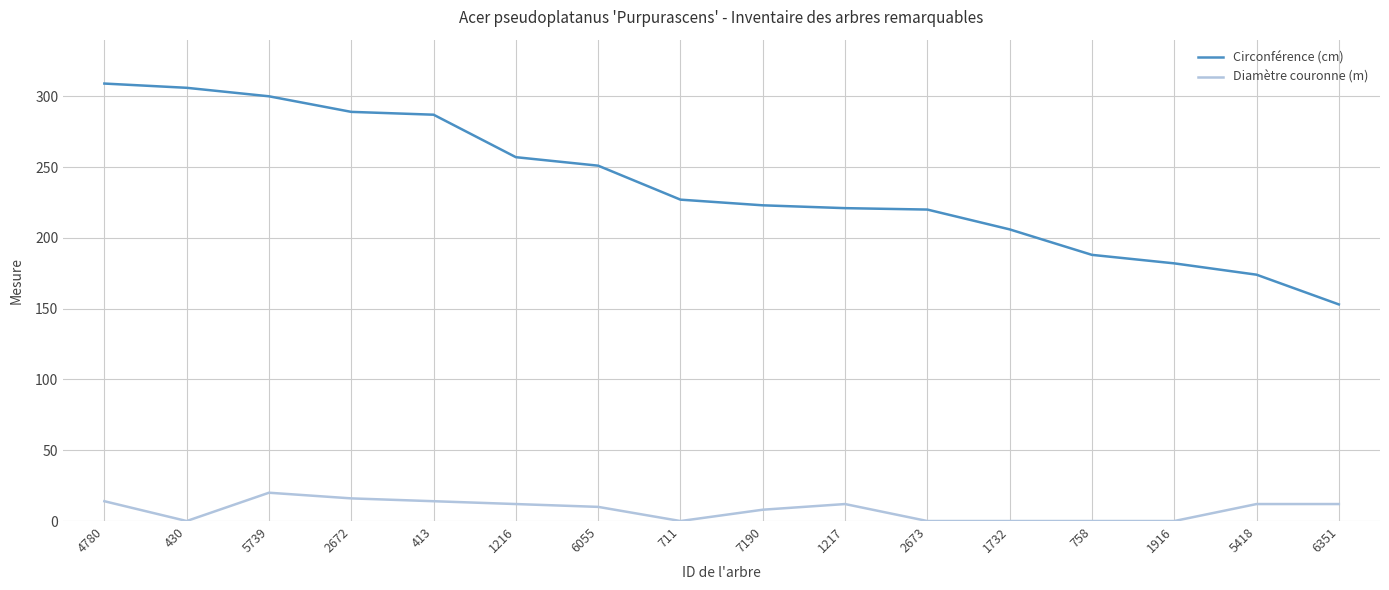

Count the number of data series in this chart.

2